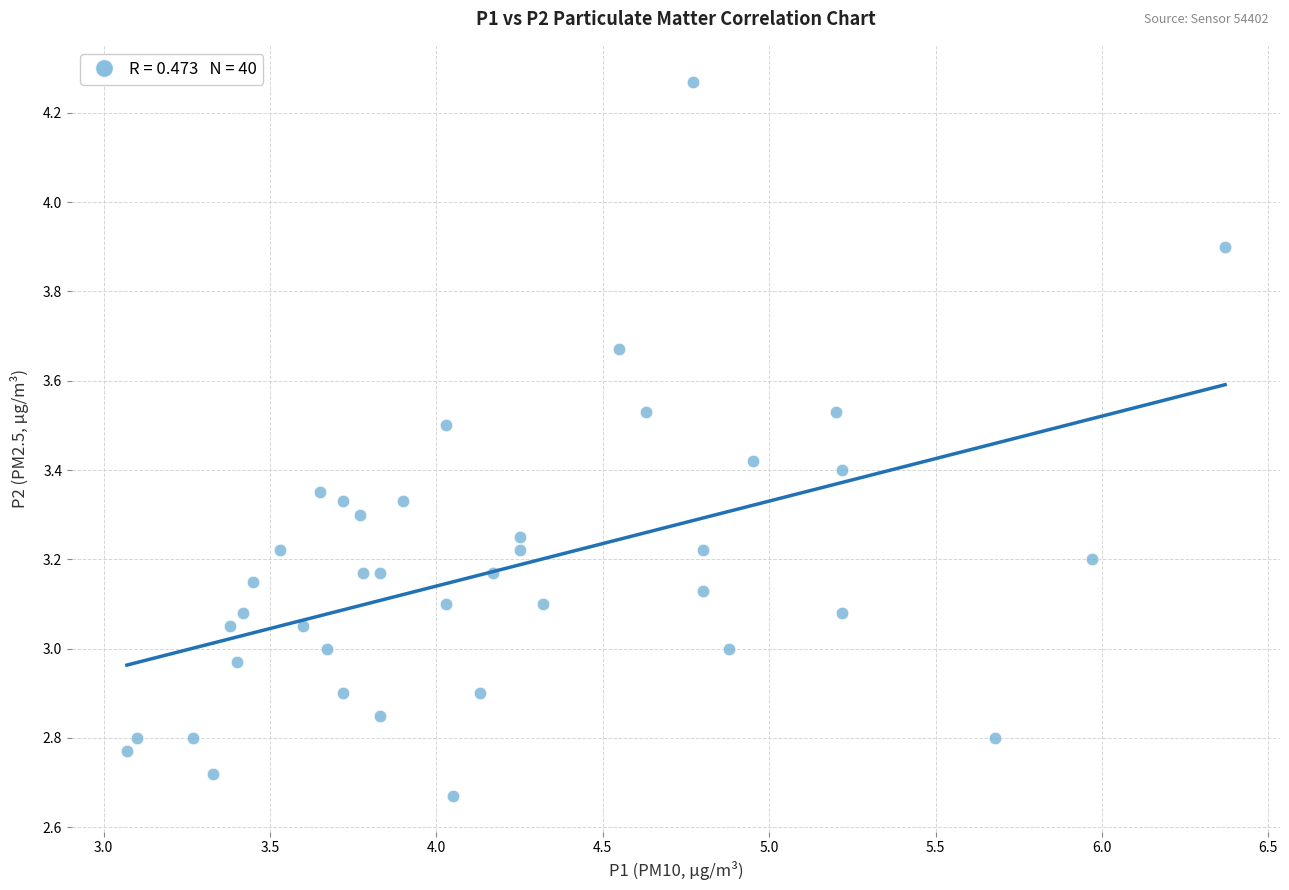

What is the range of Y values (max minus min)?

1.6